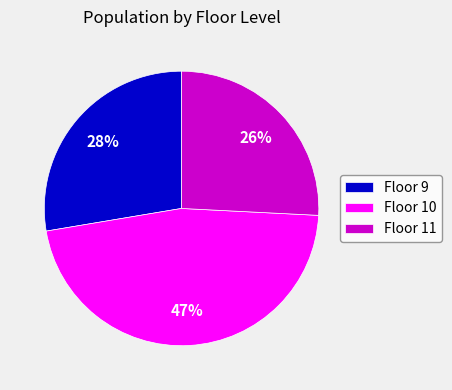

How many slices are in this pie chart?

3